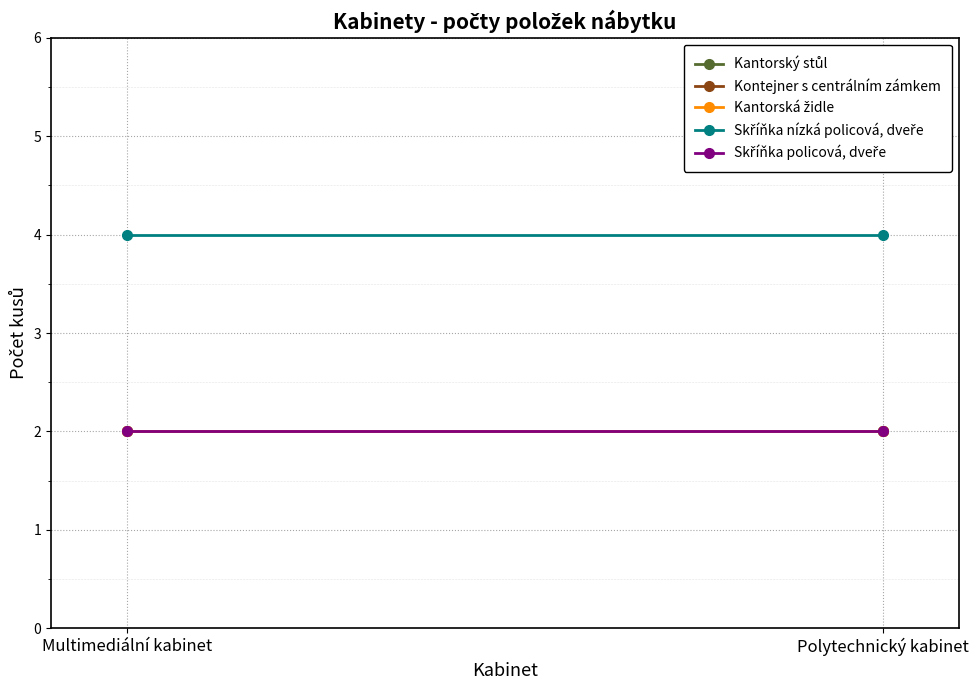

How many series are shown in this chart?

5